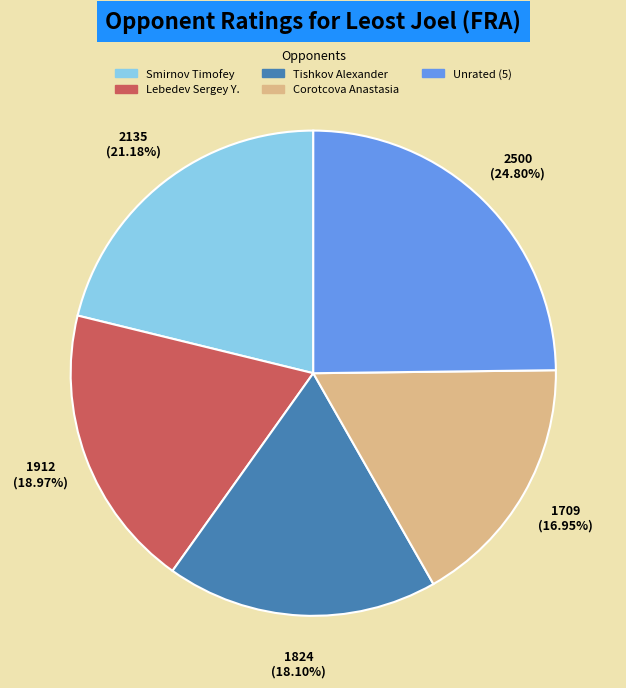

Which slice is the largest?

Unrated (5)